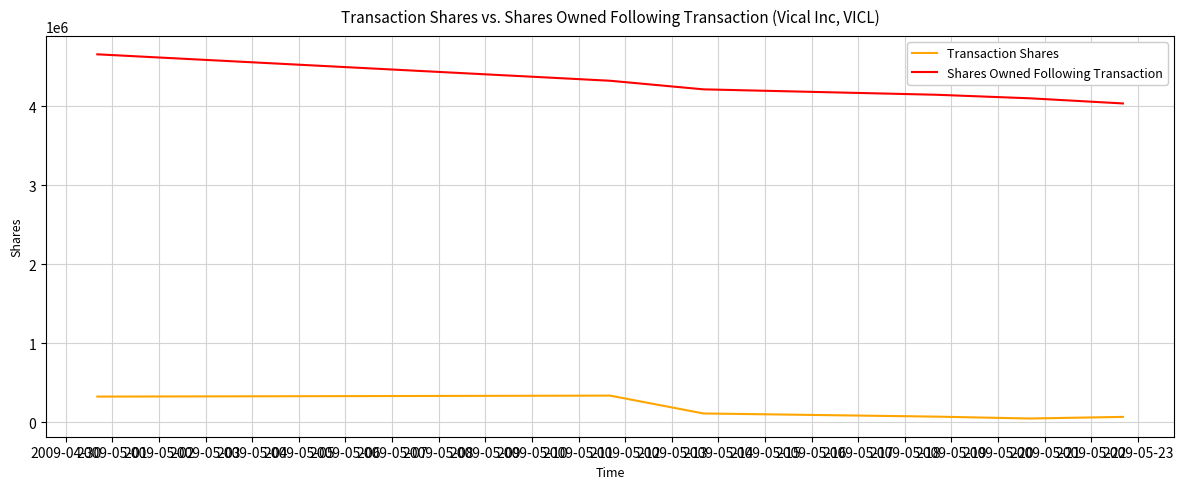

What is the sum of all Transaction Shares values?

944655